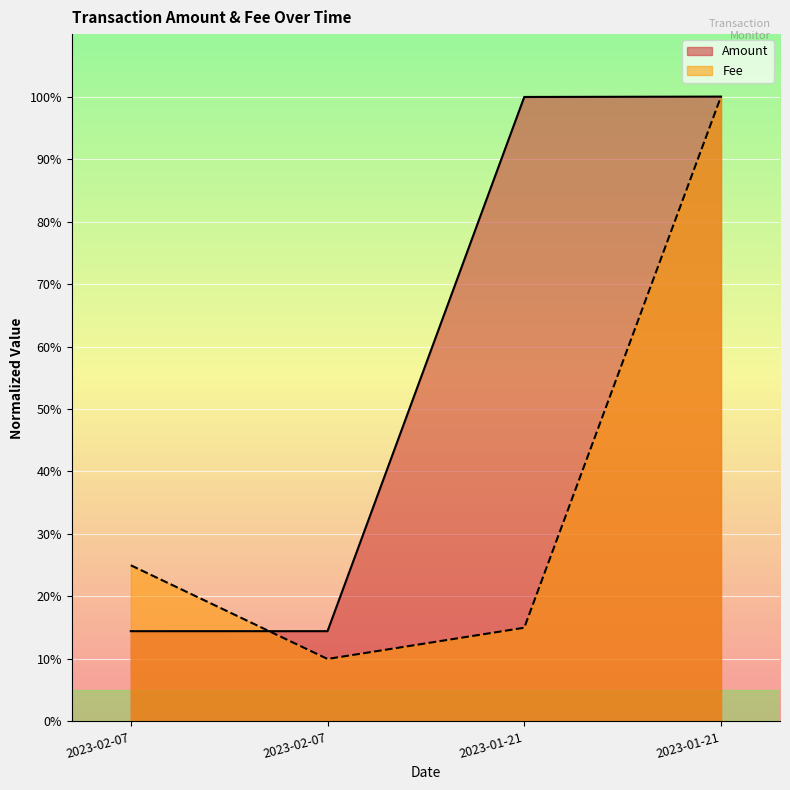

What value does the Fee series have at 2023-01-21?

1.0